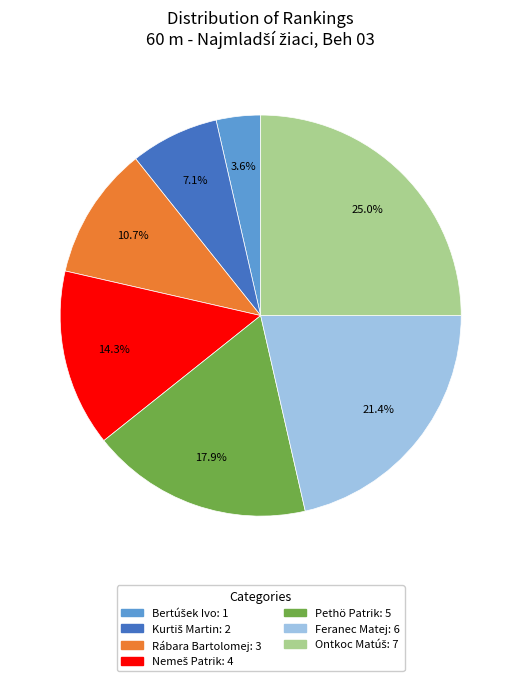

Does Feranec Matej represent more than half of the total?

No